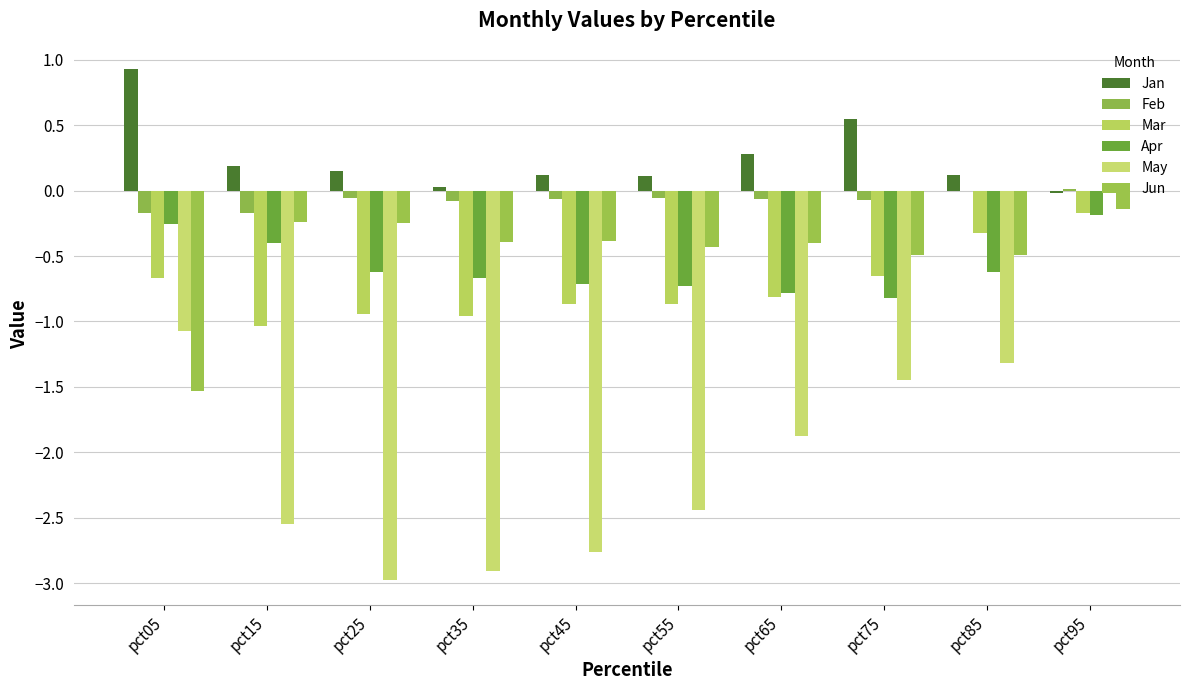

Is it true that Apr equals -0.2 at pct75?

False